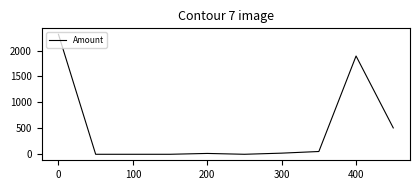

What is the difference between the maximum and minimum values?

2313.1